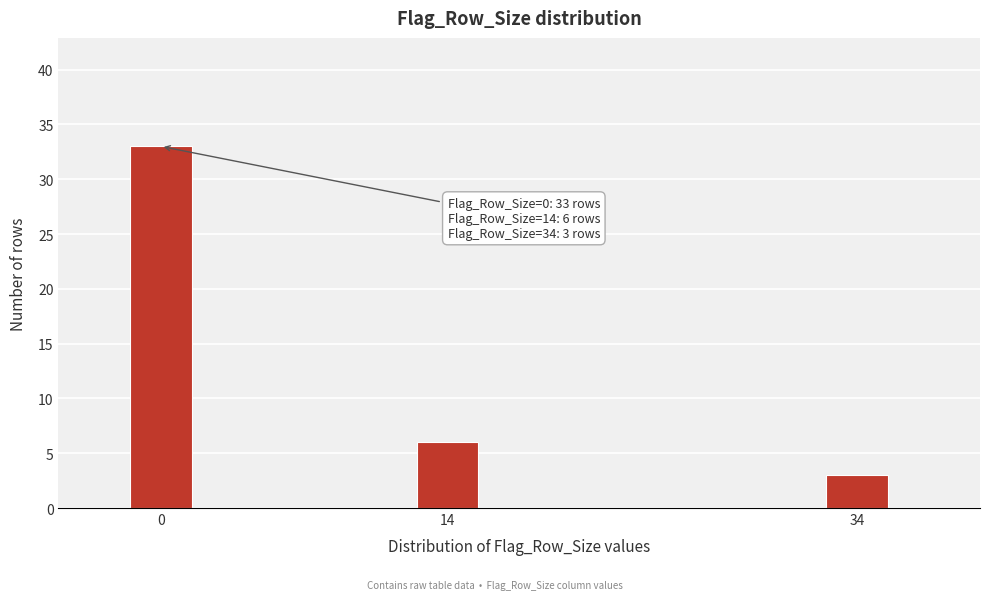

Reading left to right, what are all the values shown in this chart?

33	6	3